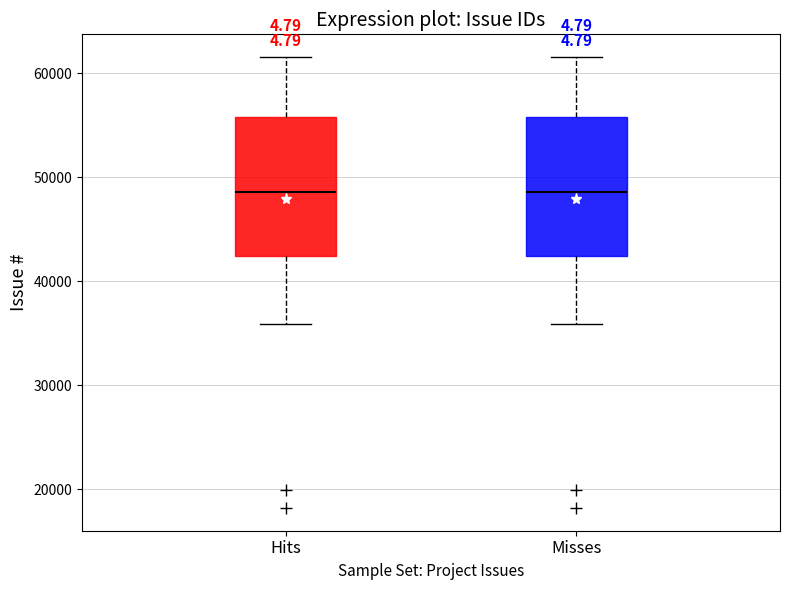

Reading left to right, transcribe this box plot: for each box, give where its median line is, the range the box spans, and where its two whiskers end, as read against the y-axis. The values are not printed on the chart, so give them approximately, as read against the axis.

Hits: median 49000, box 42000 to 56000, whiskers 36000 to 62000
Misses: median 49000, box 42000 to 56000, whiskers 36000 to 62000